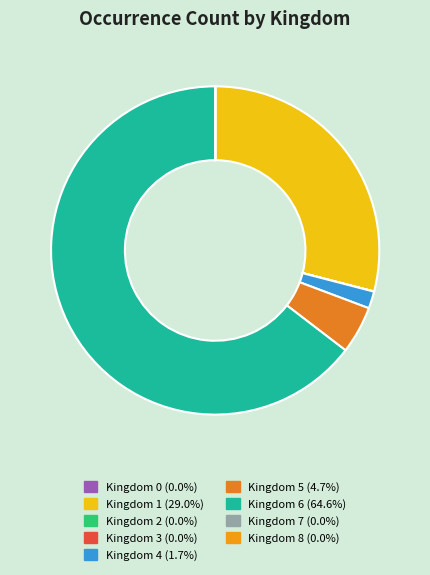

How many slices are in this pie chart?

9